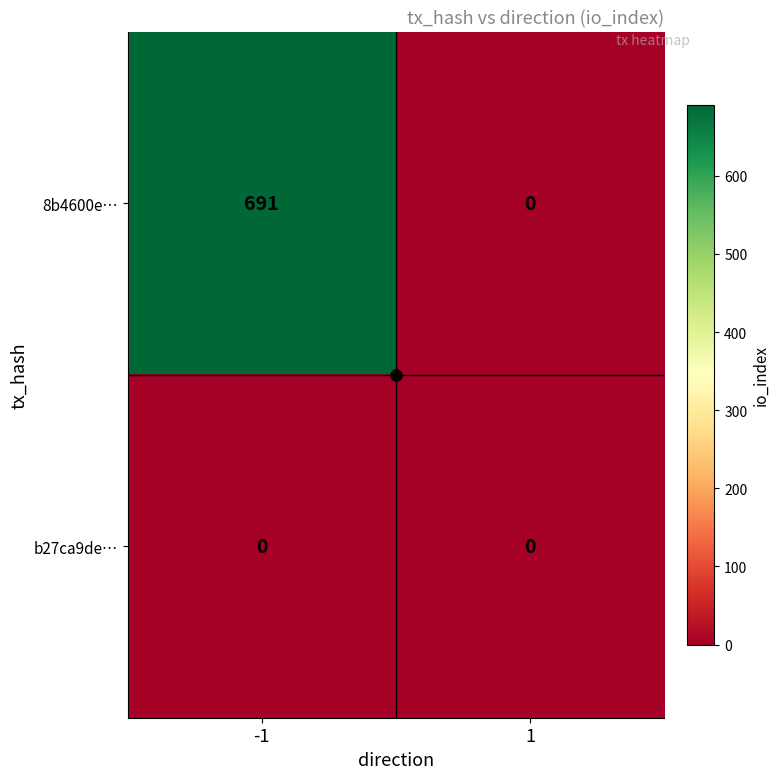

At which category is the sum across all series the highest?

-1